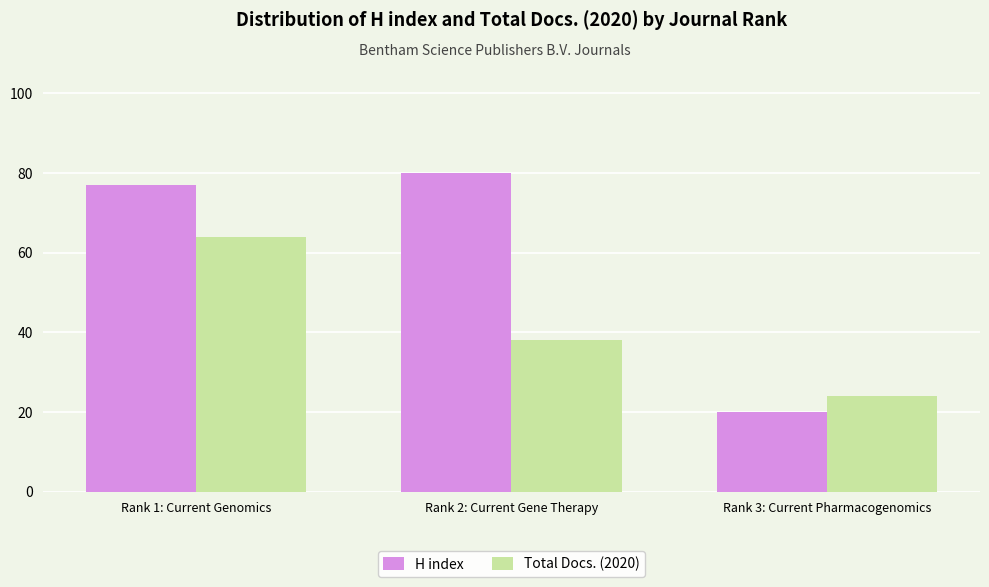

What is the sum of the H index values at Rank 3: Current Pharmacogenomics and Rank 1: Current Genomics?

97